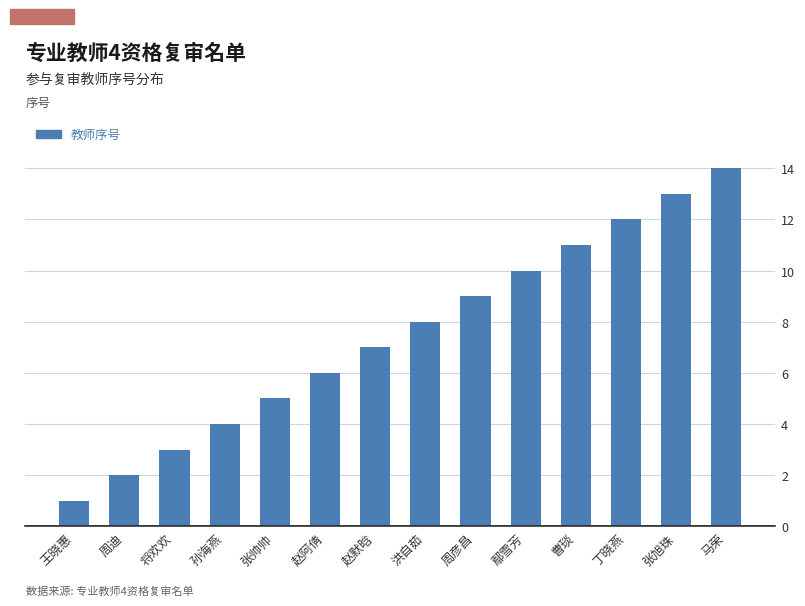

Rank the categories by value from lowest to highest.

王晓惠, 周迪, 将欢欢, 孙海燕, 张帅帅, 赵阿倩, 赵默晗, 洪自茹, 周彦昌, 鄢雪芳, 曹琰, 丁晓燕, 张旭珠, 马荣